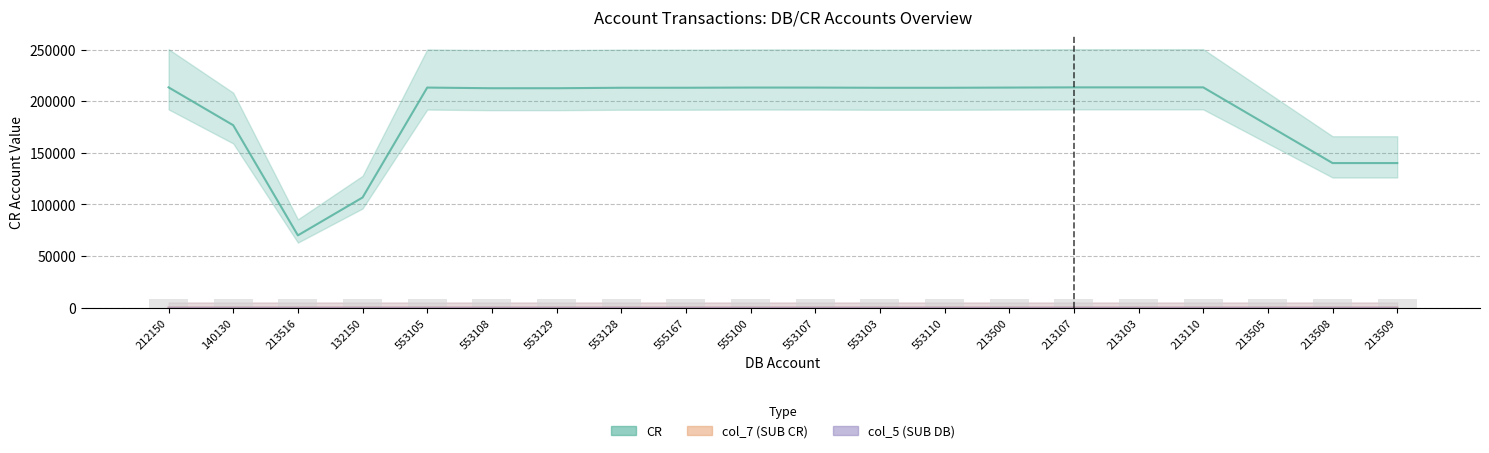

Where is col_7 (SUB CR) nearest to the value 3?

140130